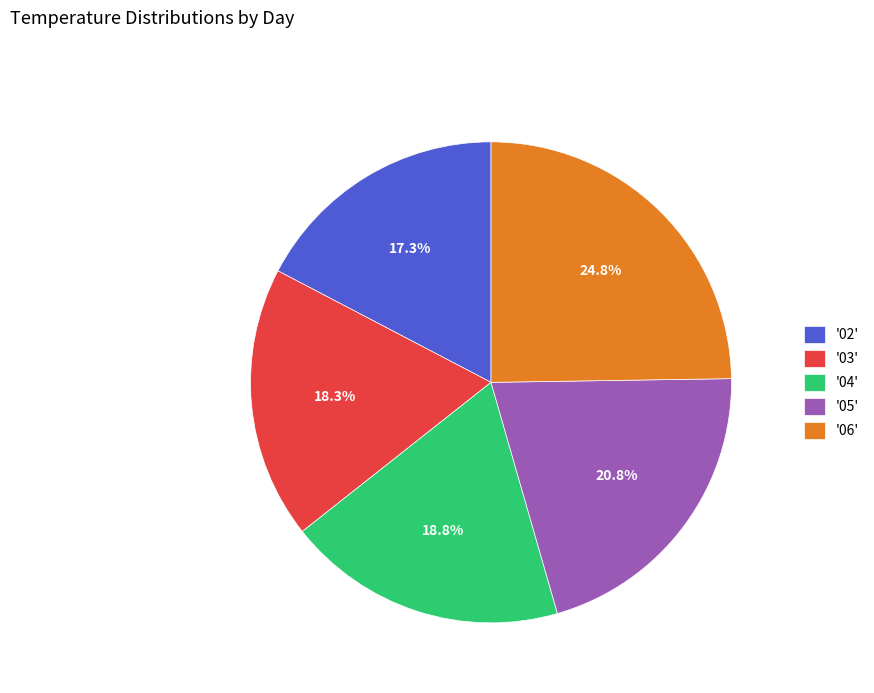

Count the number of slices in the pie.

5